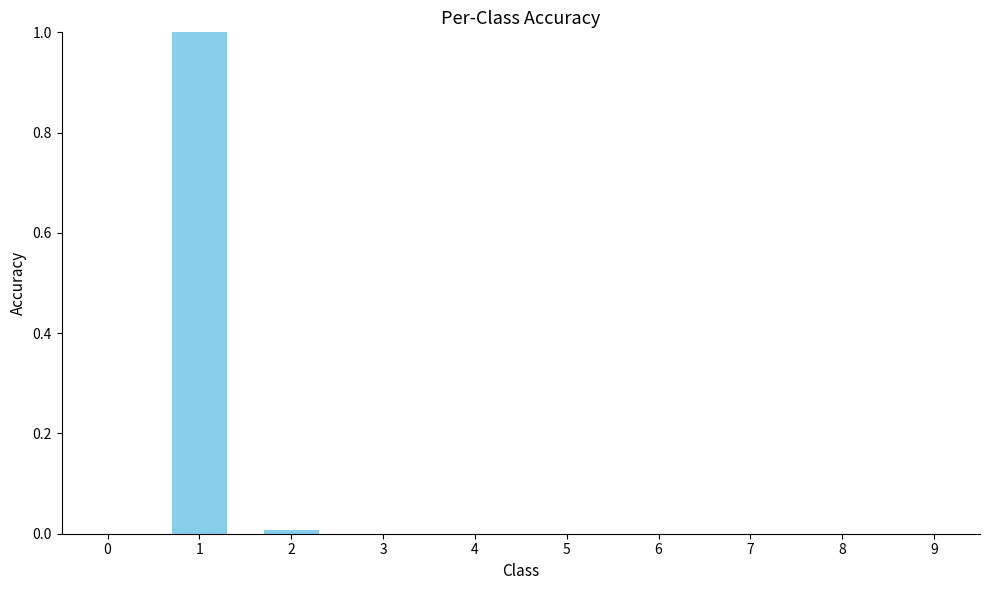

What is the maximum value shown in the chart?

1.0